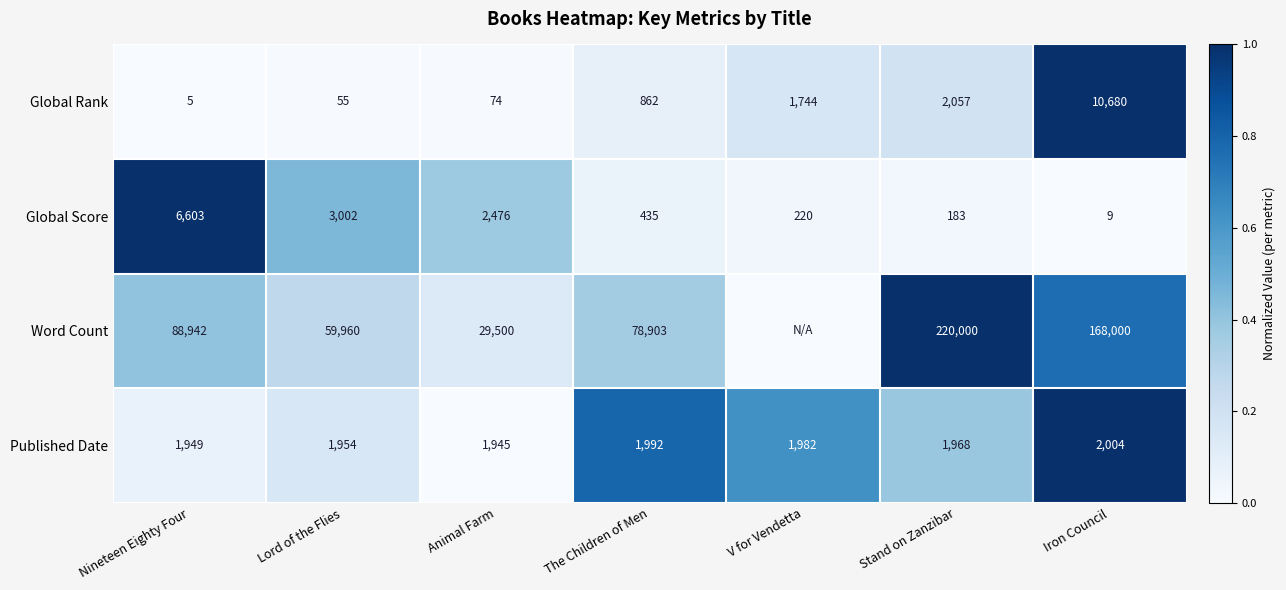

List the labels in order of Global Score value, smallest first.

Iron Council, Stand on Zanzibar, V for Vendetta, The Children of Men, Animal Farm, Lord of the Flies, Nineteen Eighty Four